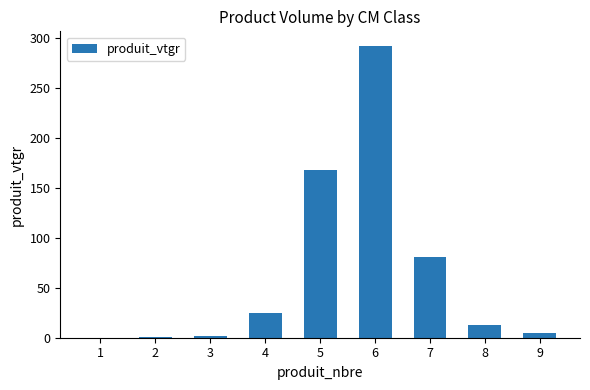

At which label is the value closest to 146?

5